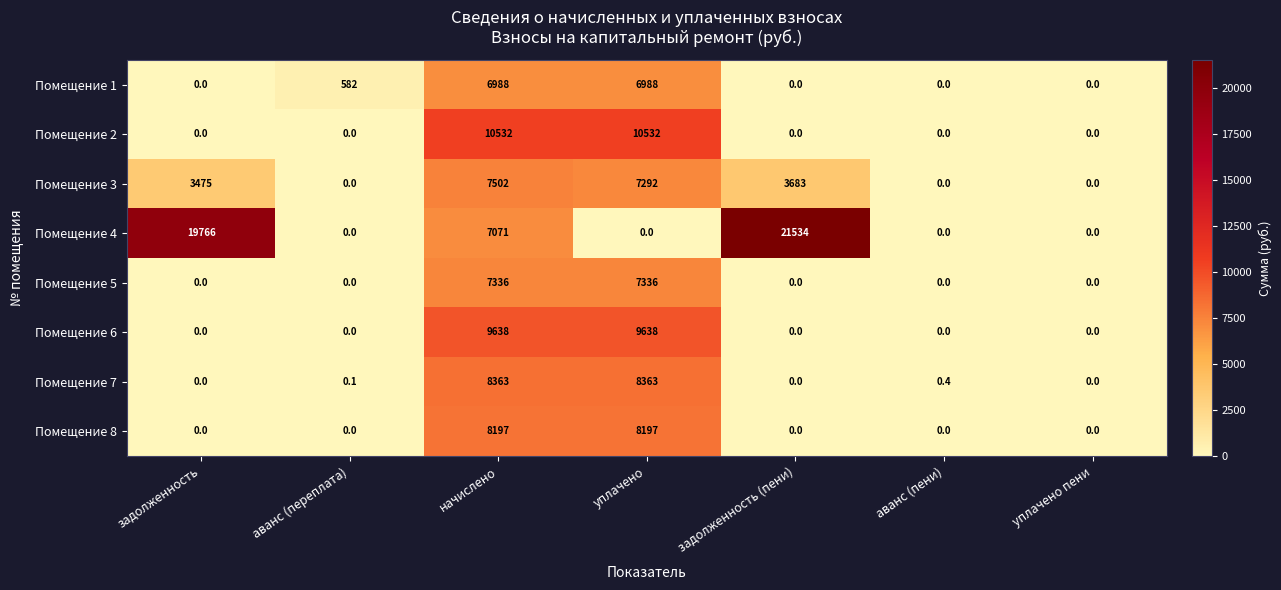

What is the total value across all series at аванс (пени)?

0.4